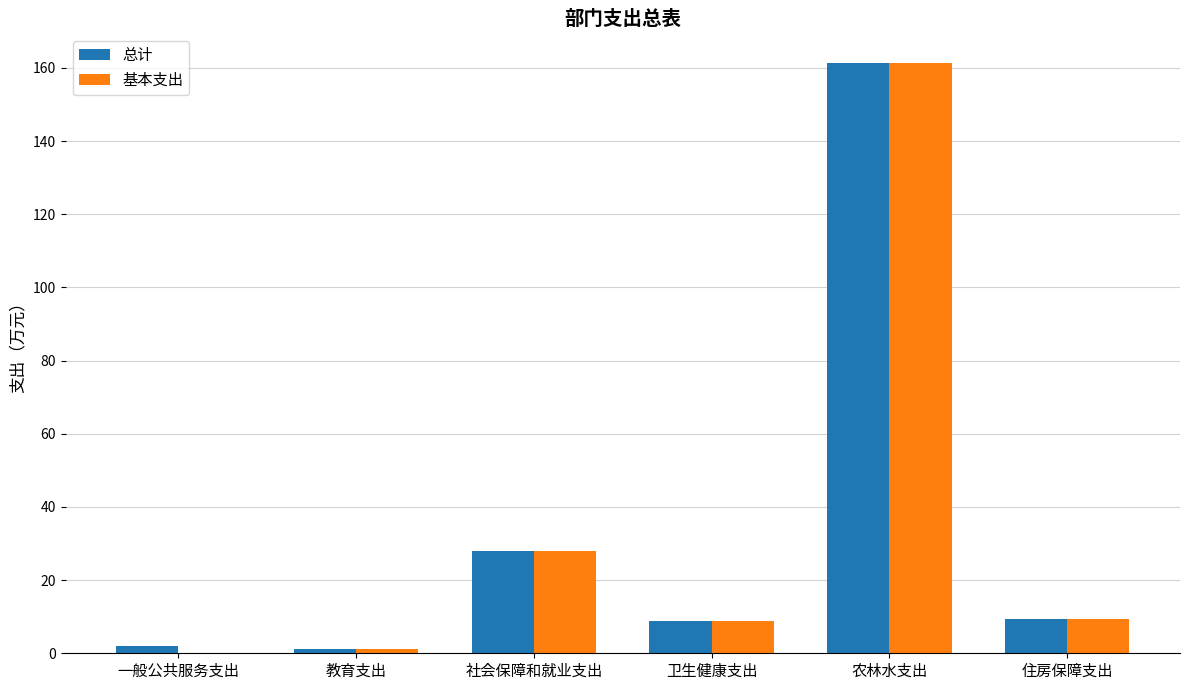

Are the bars grouped side by side (vs. stacked)?

Yes